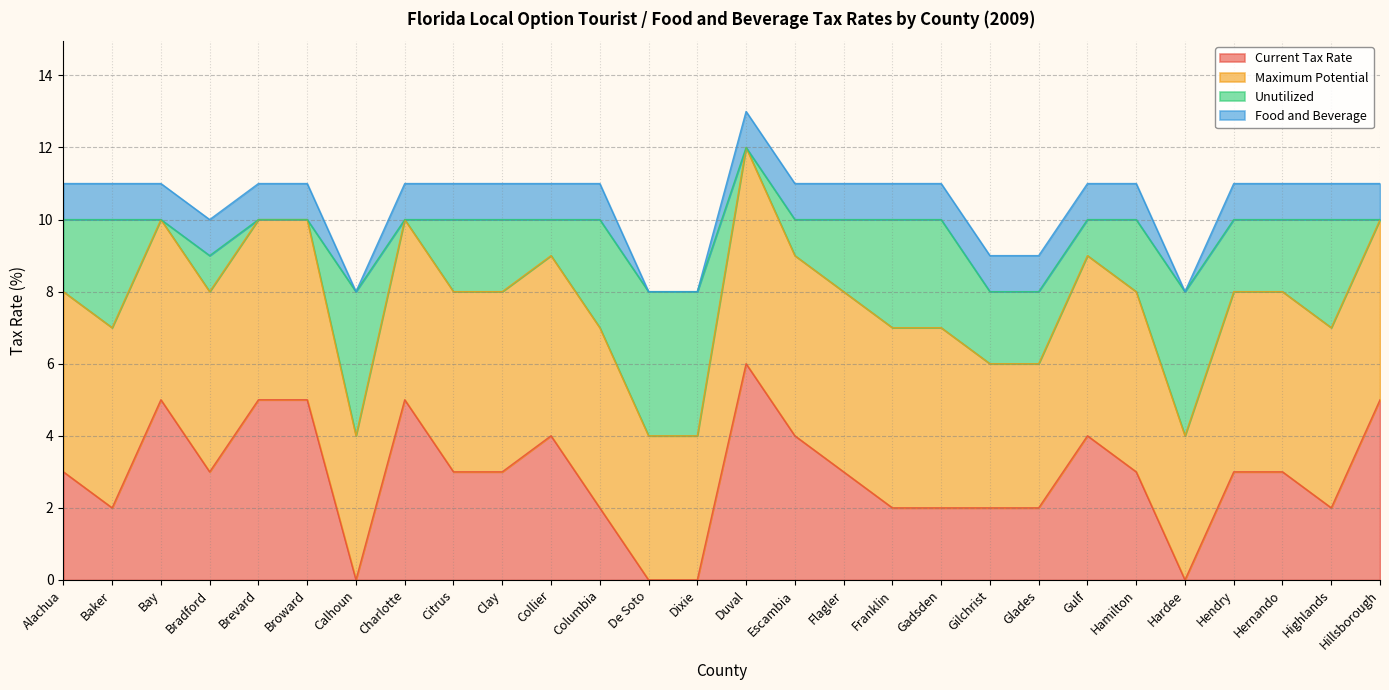

What position from the right is Highlands?

2